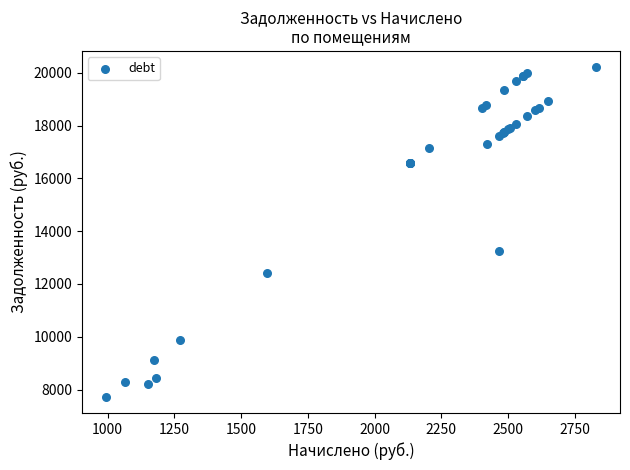

What Y value in the scatter plot is closest to 13969?

13238.8